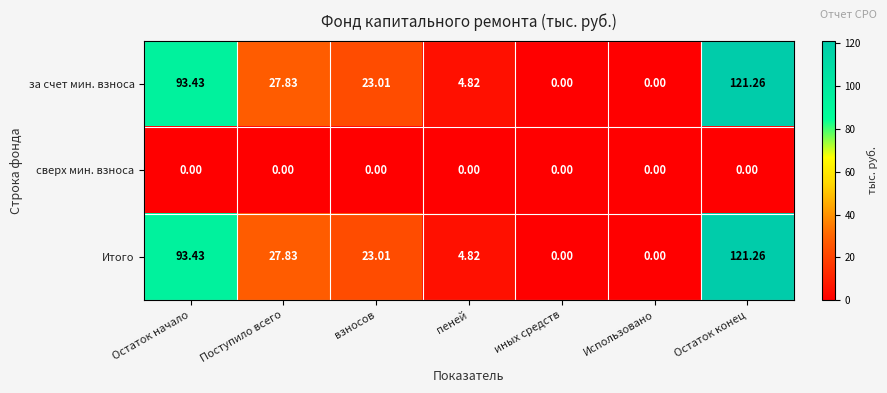

Is the value of Итого at пеней greater than the value of сверх мин. взноса at Остаток начало?

Yes